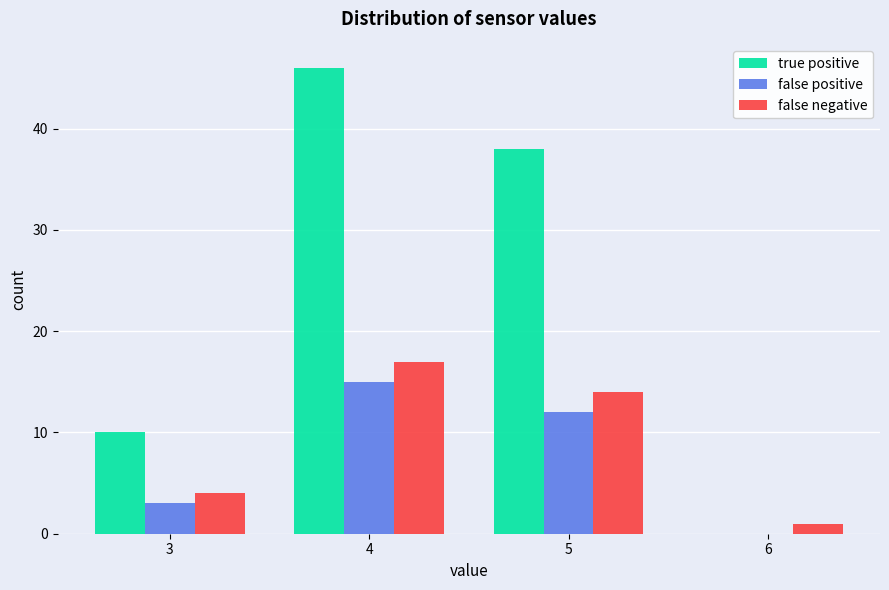

Reading left to right, extract all data points from this chart.

true positive: 3=10	4=46	5=38	6=0
false positive: 3=3	4=15	5=12	6=0
false negative: 3=4	4=17	5=14	6=1